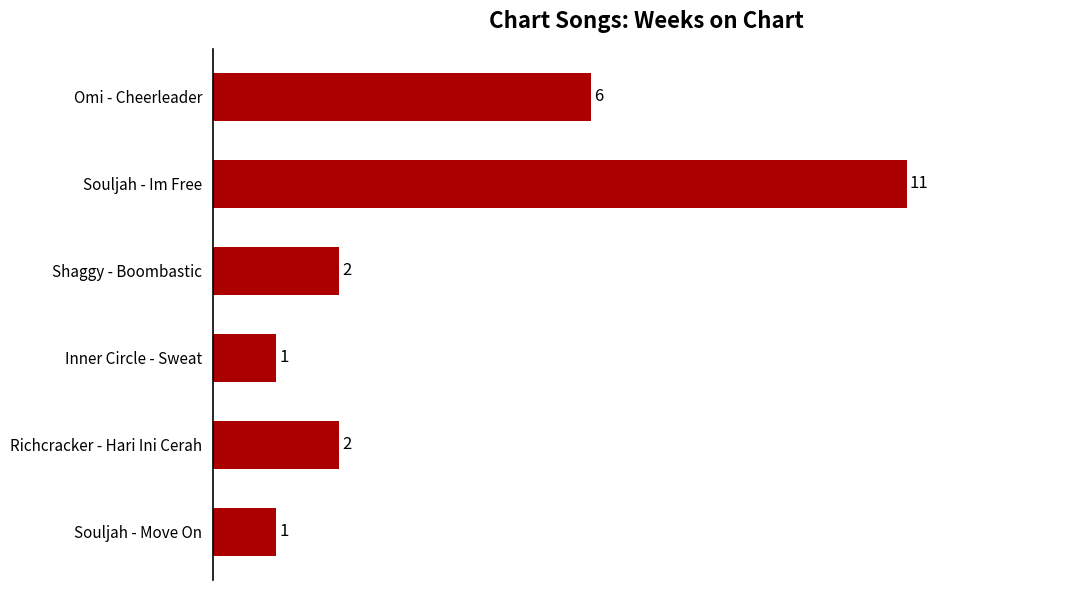

Which label corresponds to the largest value in the chart?

Souljah - Im Free